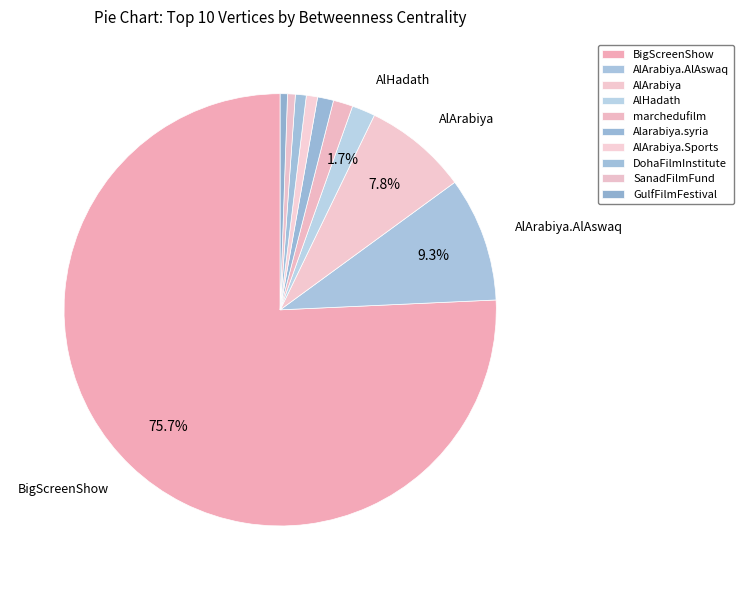

What is the change in value from AlHadath to GulfFilmFestival?

-24.8